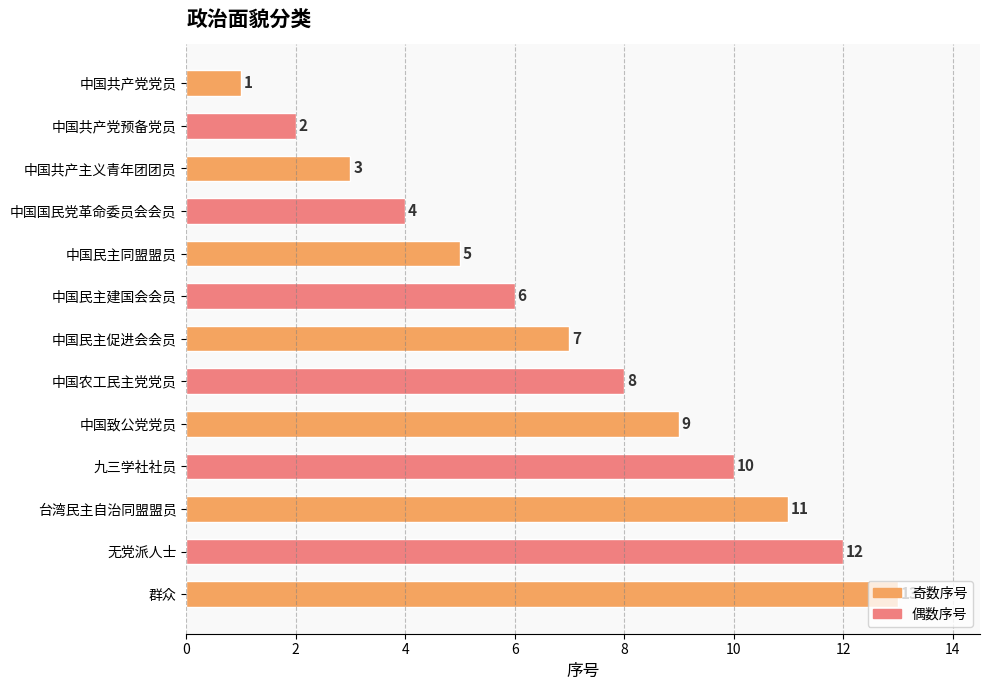

What is the sum of the values at 中国致公党党员 and 九三学社社员?

19